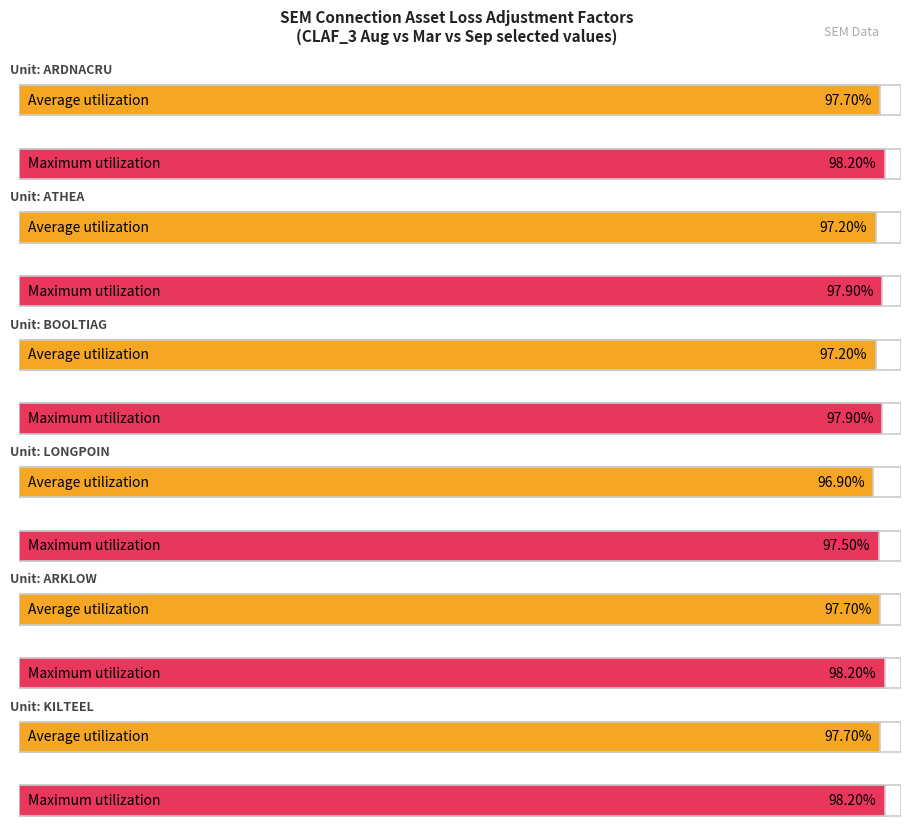

At which label does Average utilization reach its minimum?

LONGPOIN